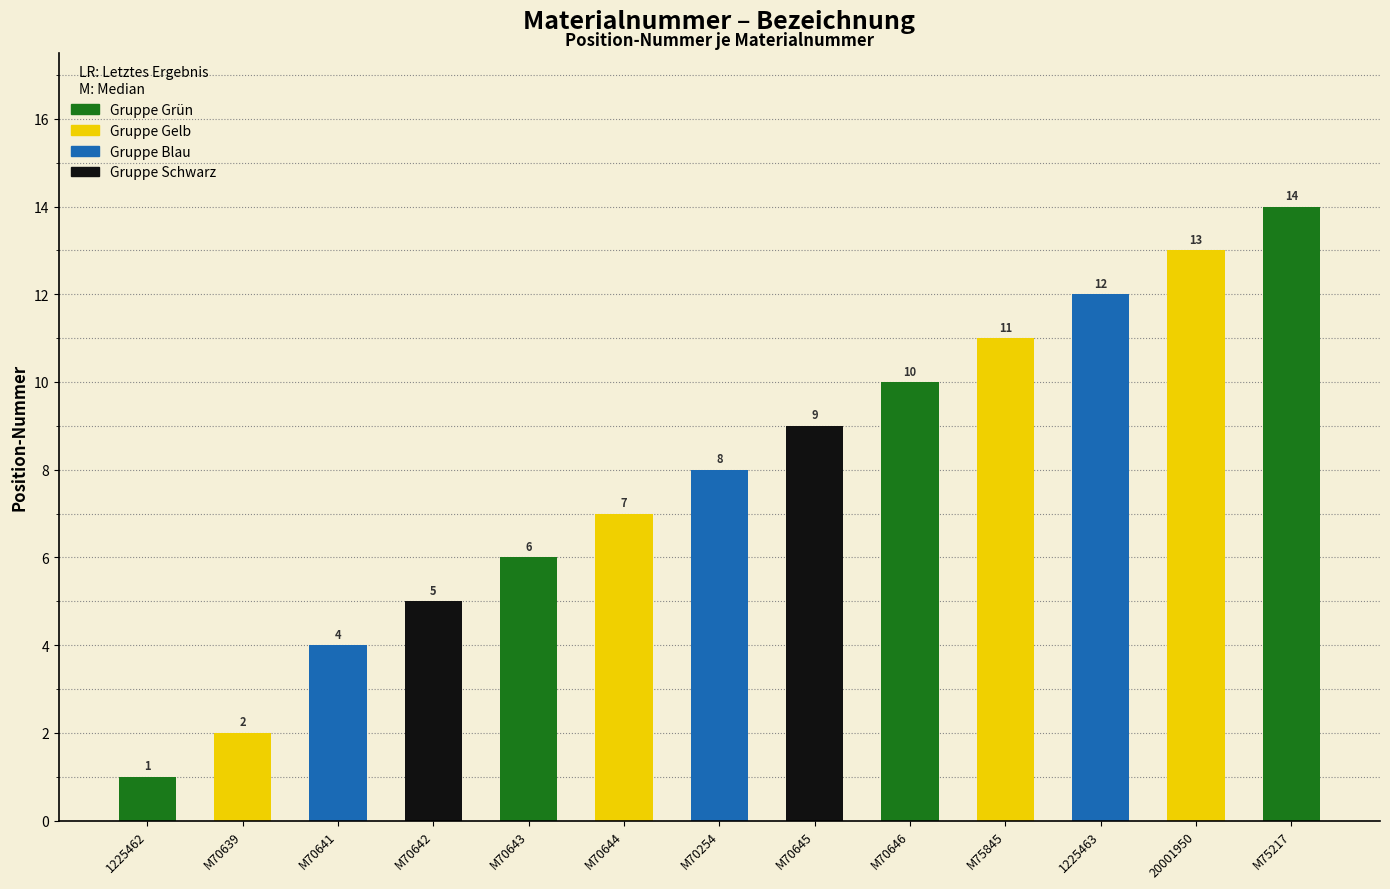

Is it true that the value at M75845 is 11?

True